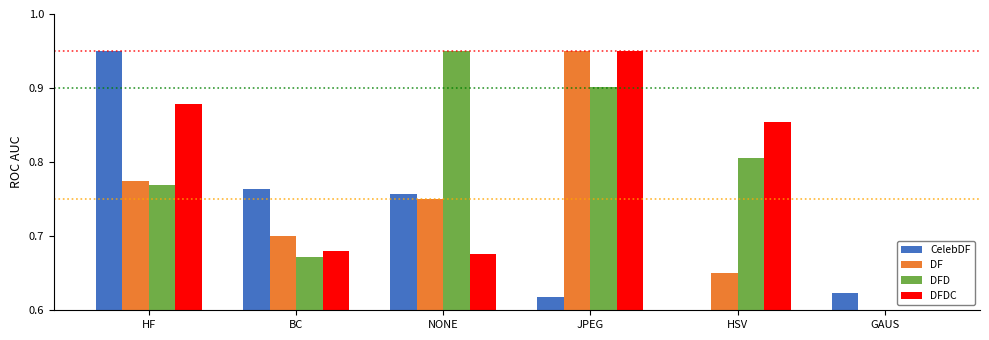

At which category is the sum across all series the highest?

JPEG